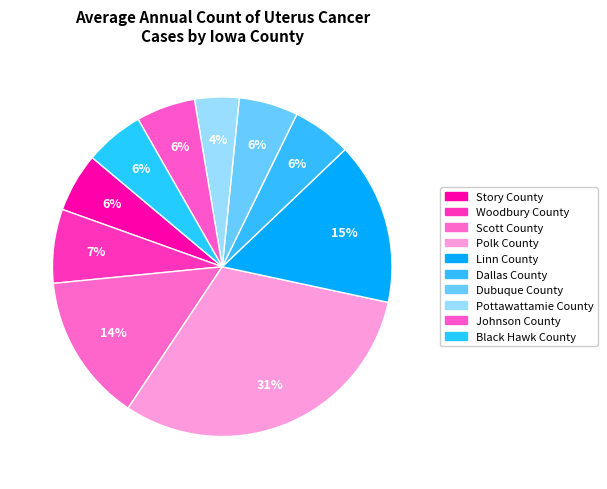

How many slices are in this pie chart?

10